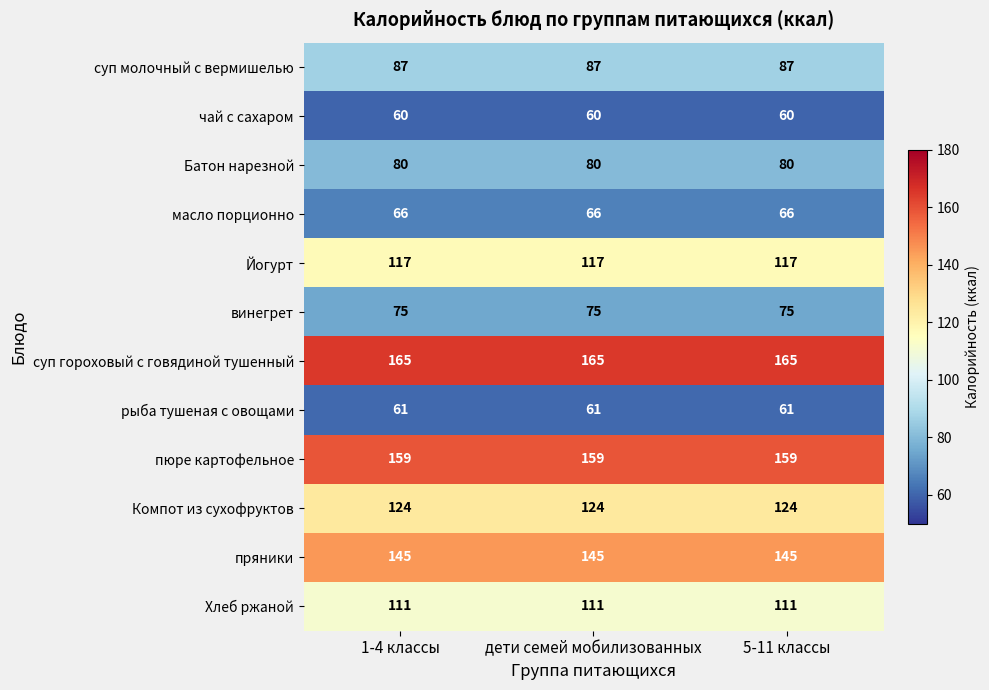

Rank the series by their maximum value, from highest to lowest.

суп гороховый с говядиной тушенный, пюре картофельное, пряники, Компот из сухофруктов, Йогурт, Хлеб ржаной, суп молочный с вермишелью, Батон нарезной, винегрет, масло порционно, рыба тушеная с овощами, чай с сахаром